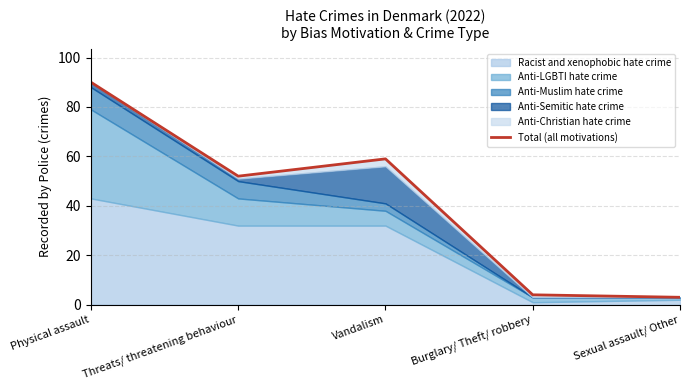

Read the value at Physical assault, to the nearest 10.

90